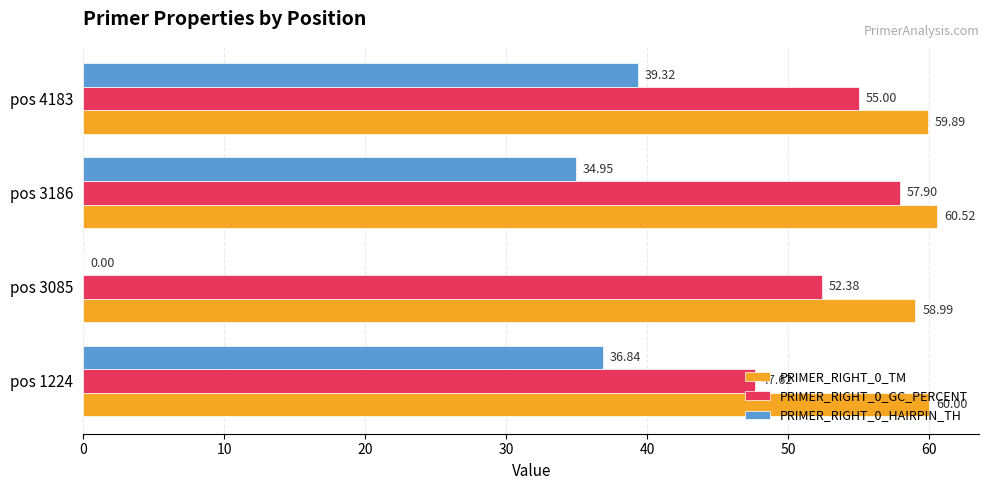

What is the sum of the PRIMER_RIGHT_0_TM values at pos 4183 and pos 1224?

119.9